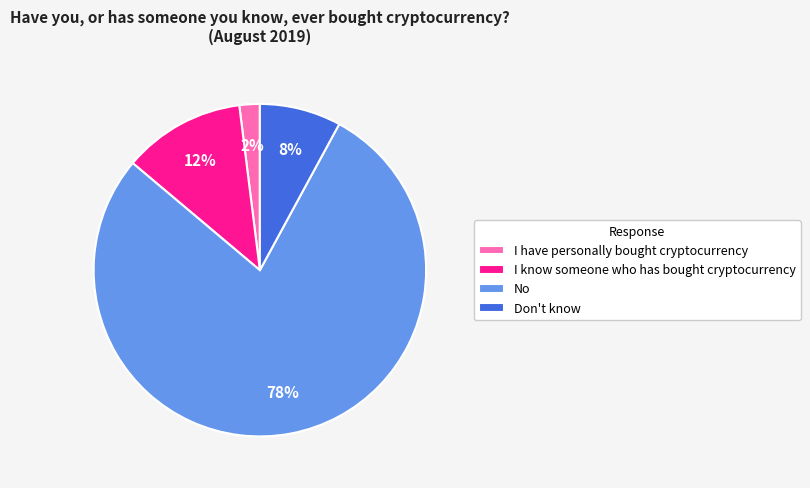

True or false: I know someone who has bought cryptocurrency accounts for 17% of the total.

False